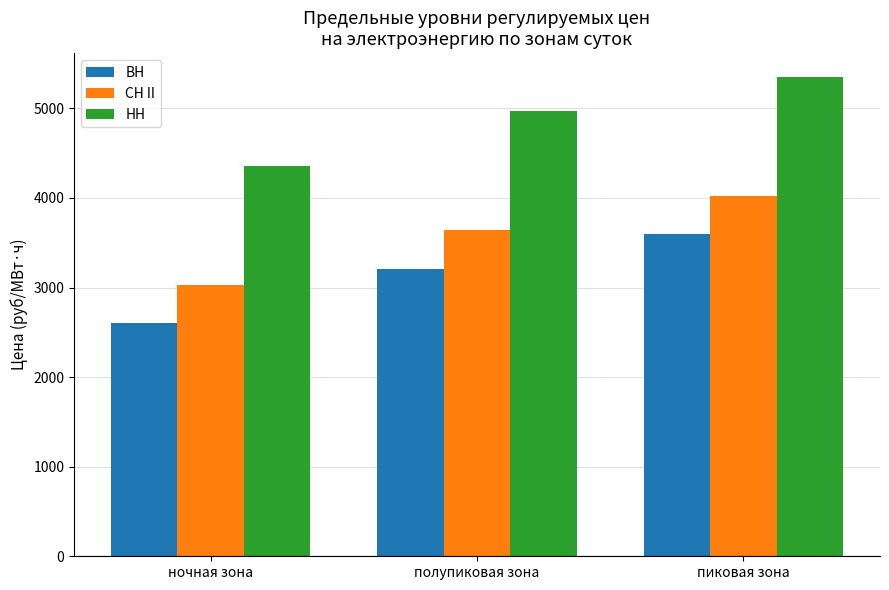

Read the СН II value at ночная зона.

3028.1